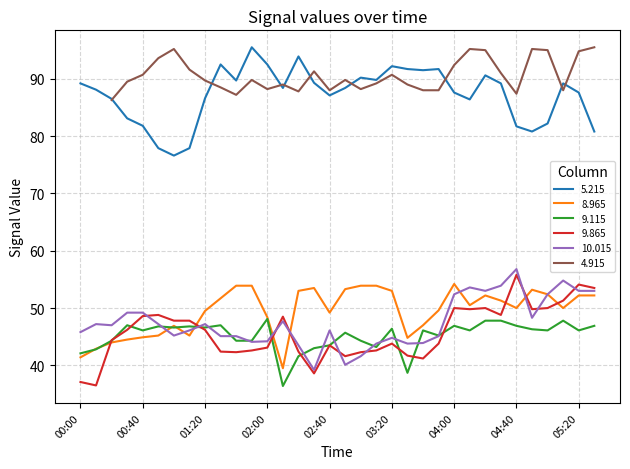

Is the value of 9.115 at 02:10 greater than the value of 9.865 at 01:00?

No